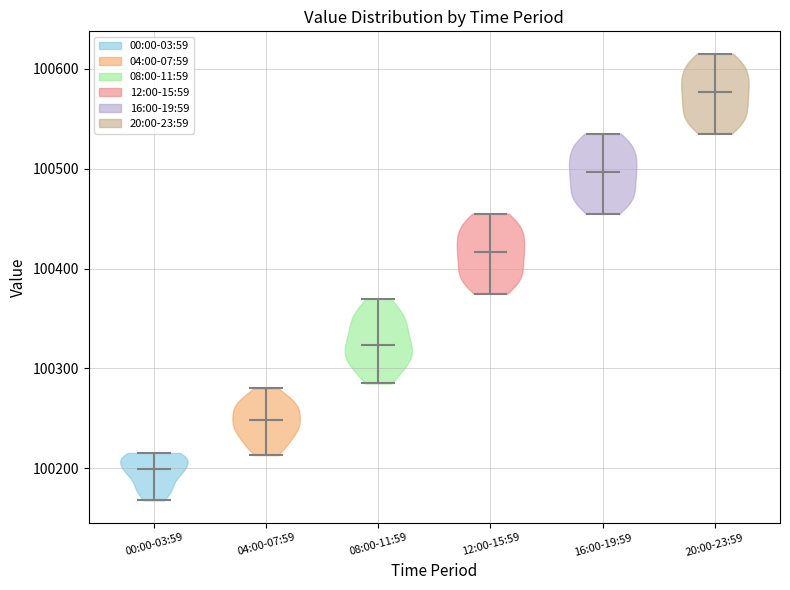

Where does the median line of the violin for 08:00-11:59 sit on the y-axis? The values are not printed on the chart, so give them approximately, as read against the axis.

100320